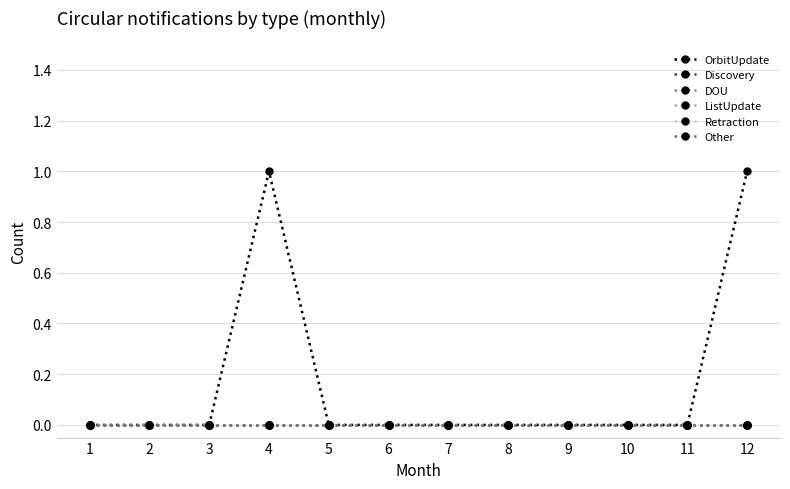

What is the highest value of the OrbitUpdate series?

1